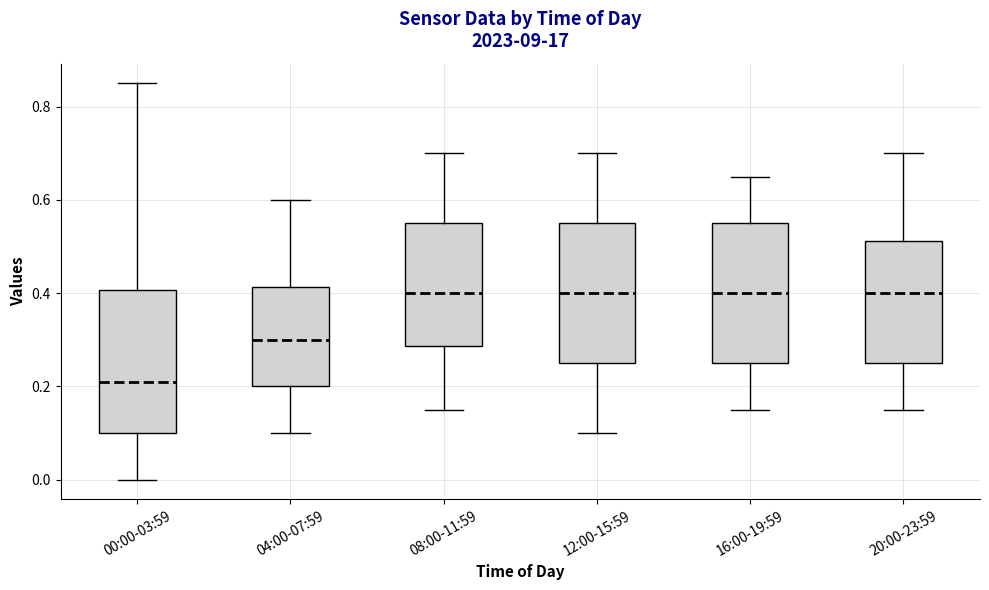

Which box has the lowest median line?

00:00-03:59